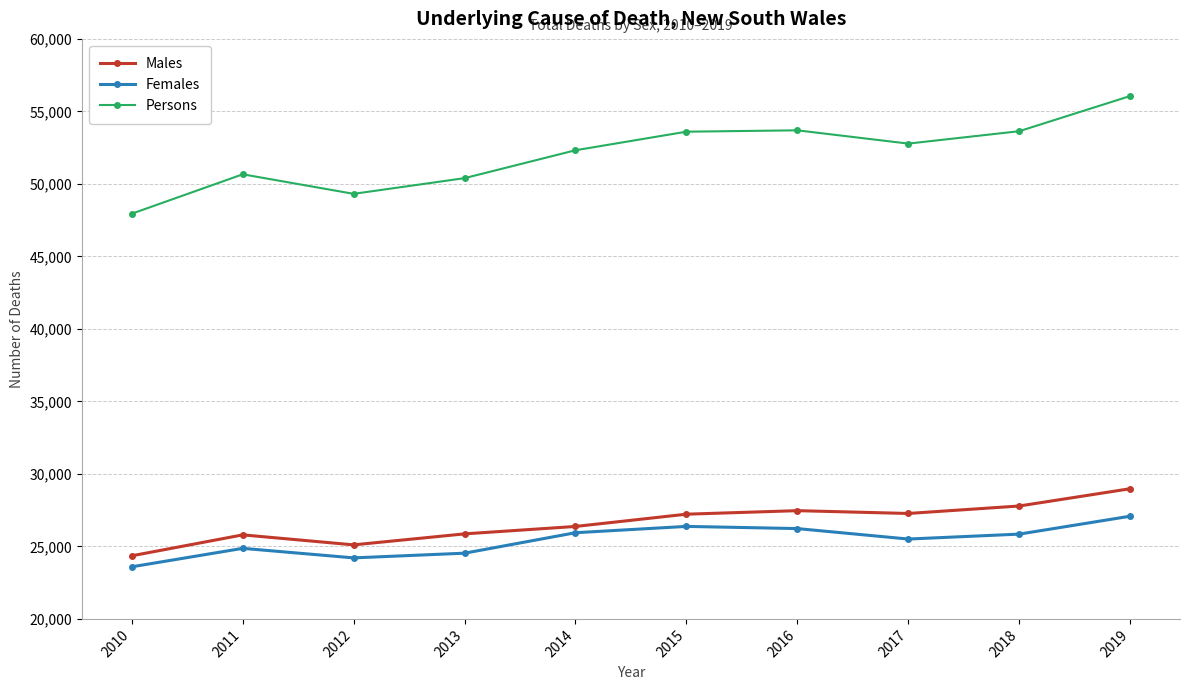

What is the sum of all Persons values?

520399